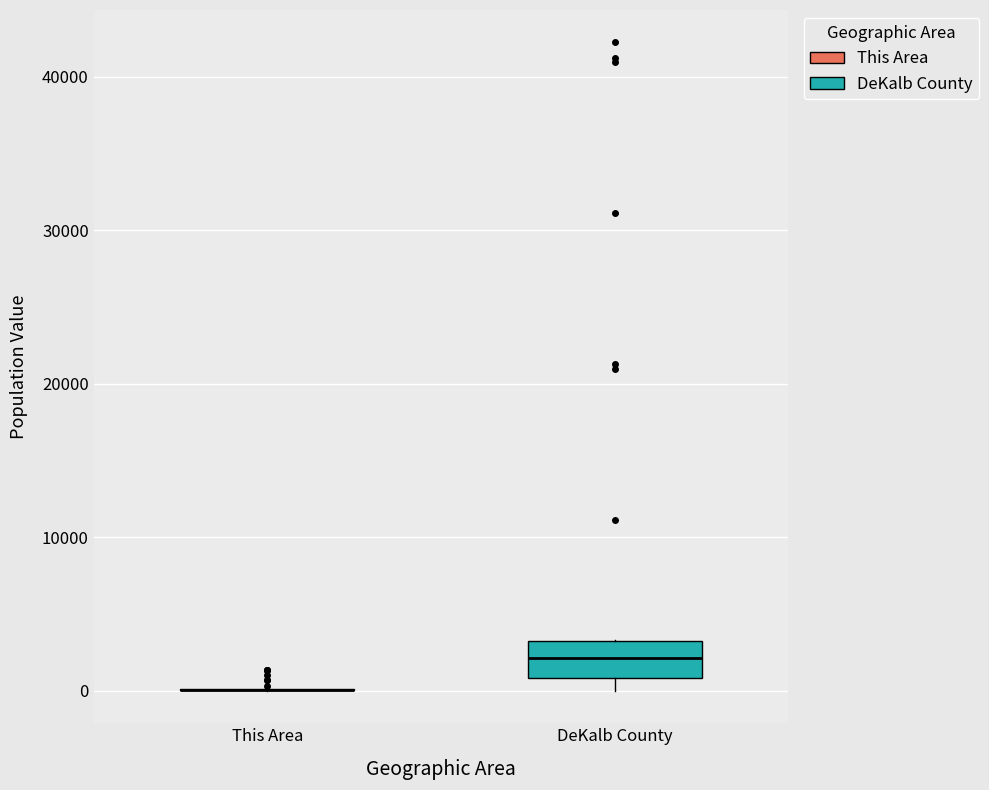

Reading left to right, read every box against the y-axis: the position of its median line, the range the box covers, and the ends of its whiskers. The values are not printed on the chart, so give them approximately, as read against the axis.

This Area: box collapsed to a line at 0, whiskers 0 to 0
DeKalb County: median 2000, box 1000 to 3000, whiskers 0 to 3000